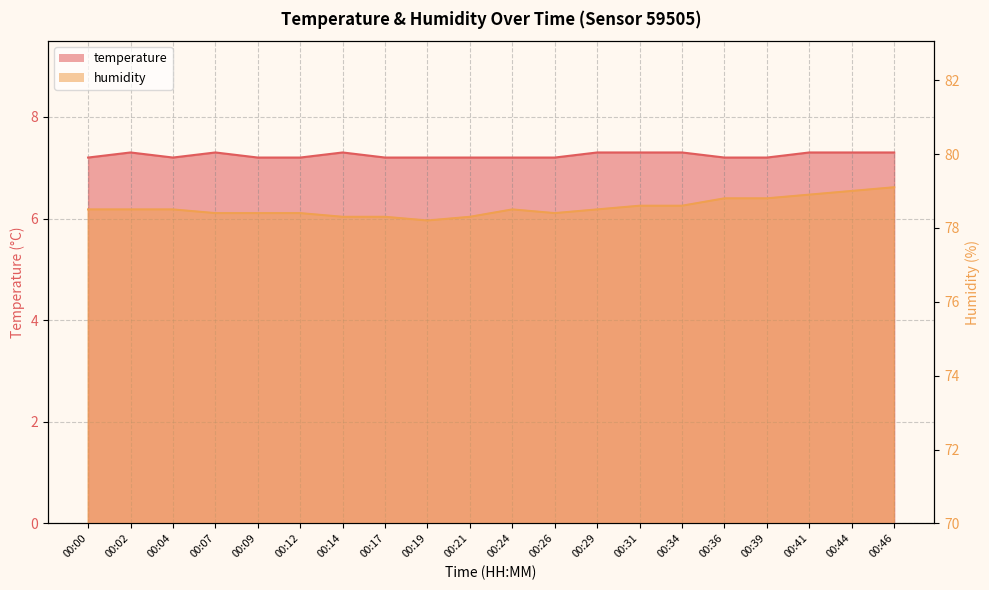

What value does the temperature series have at 00:17?

7.2